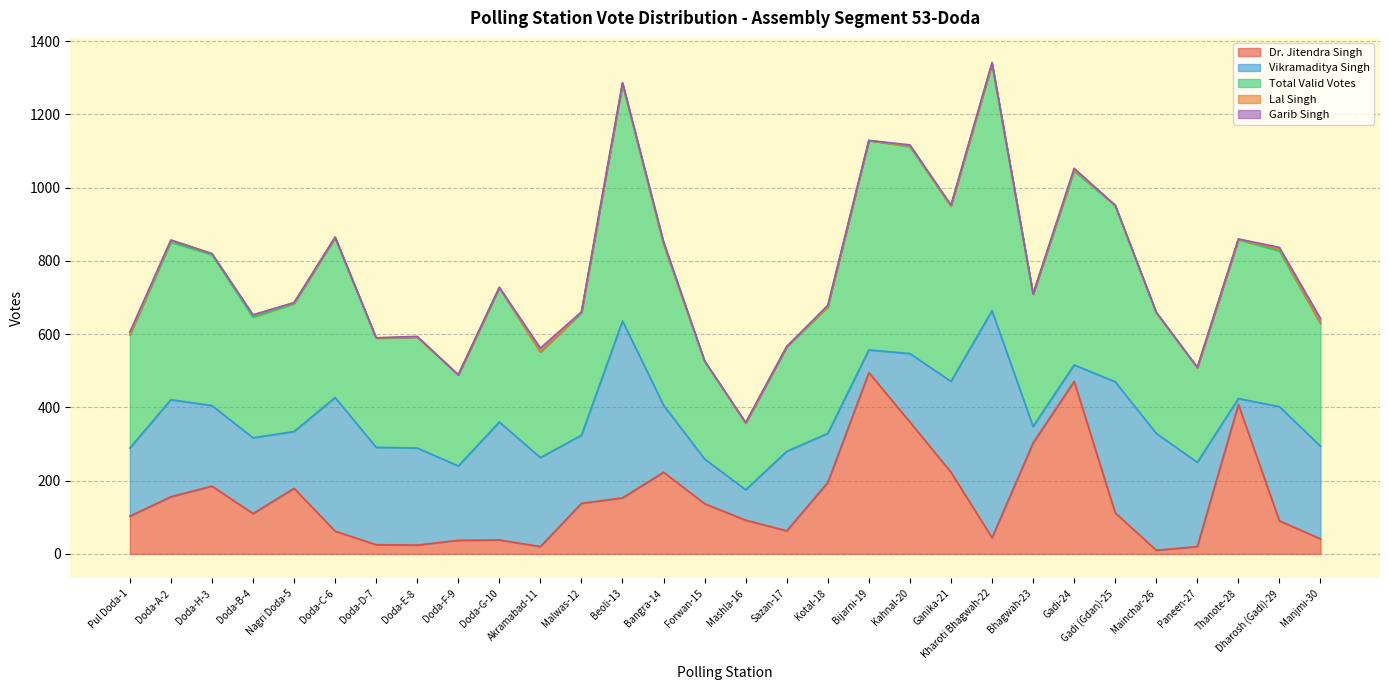

How many data points does each series have?

30